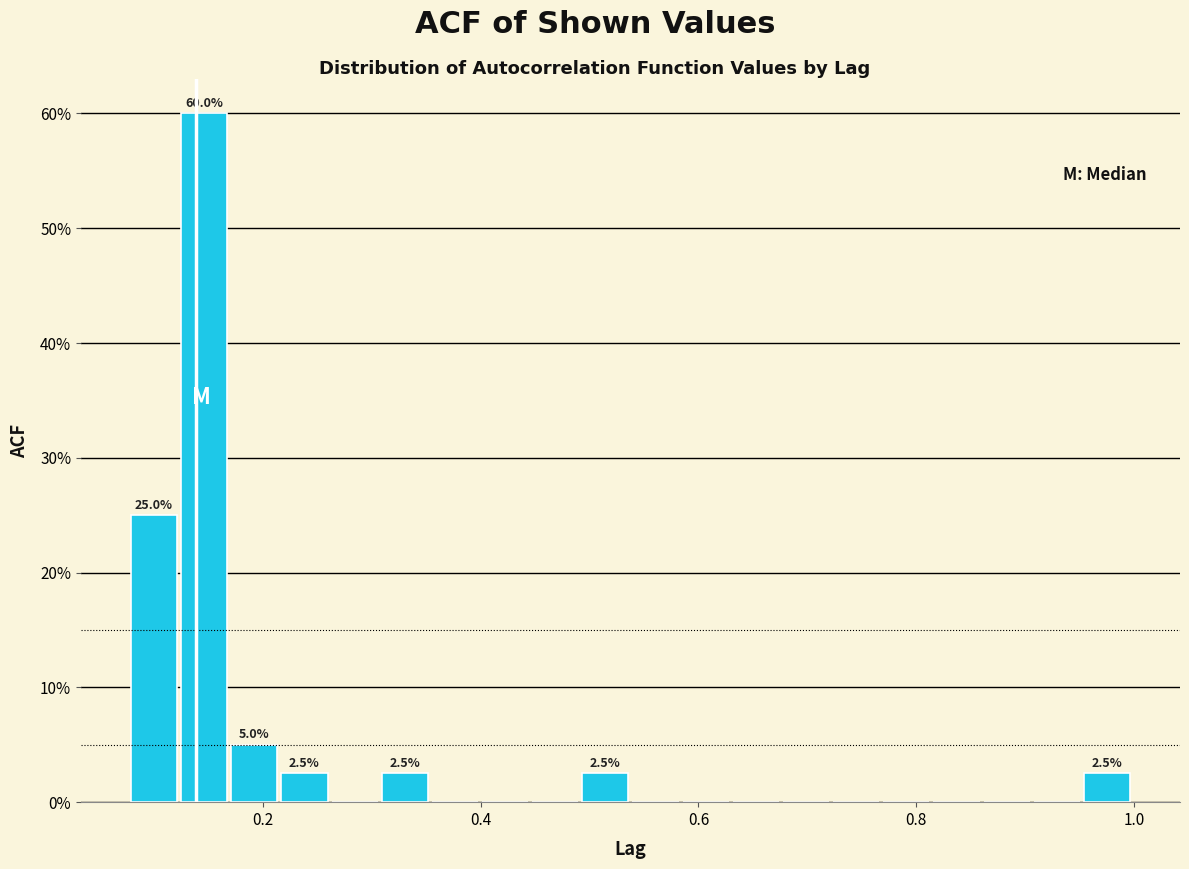

Around what value on the x-axis is the tallest bar? Give the approximate position of its centre, as read against the axis.

0.14